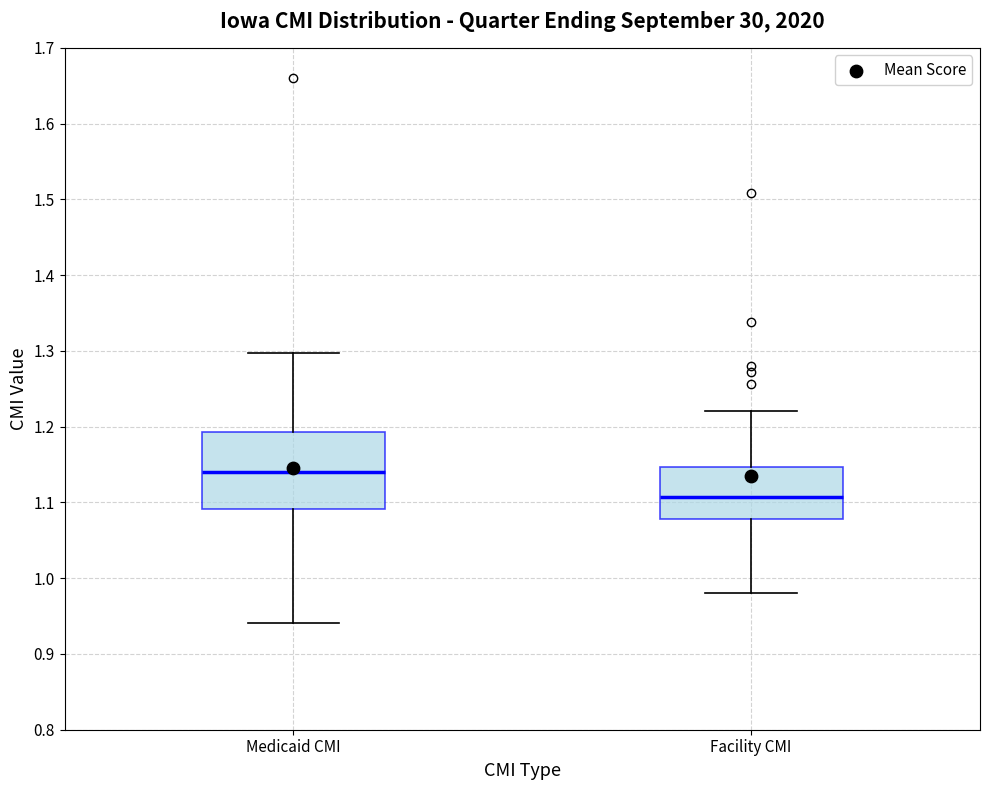

Which box has the highest median line?

Medicaid CMI